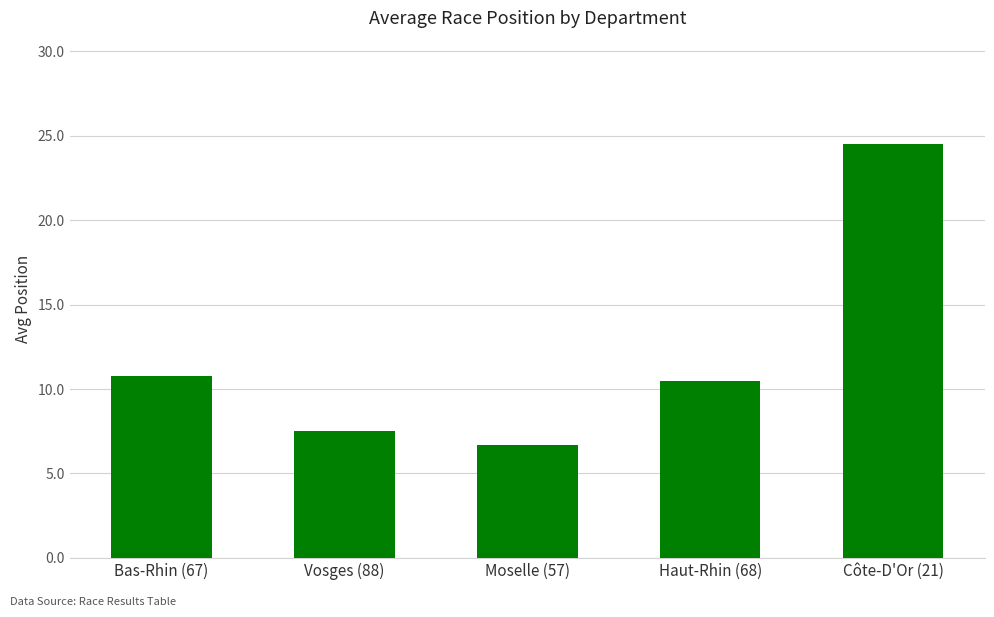

List the labels in order of value, smallest first.

Moselle (57), Vosges (88), Haut-Rhin (68), Bas-Rhin (67), Côte-D'Or (21)